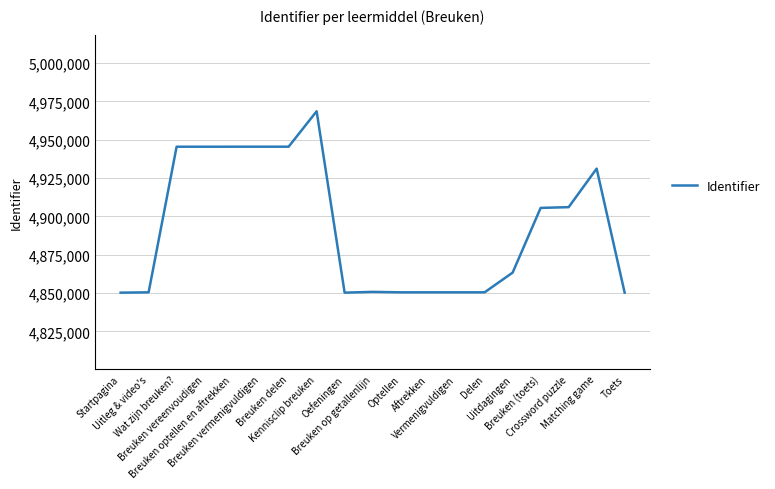

What is the greatest value displayed?

4968600